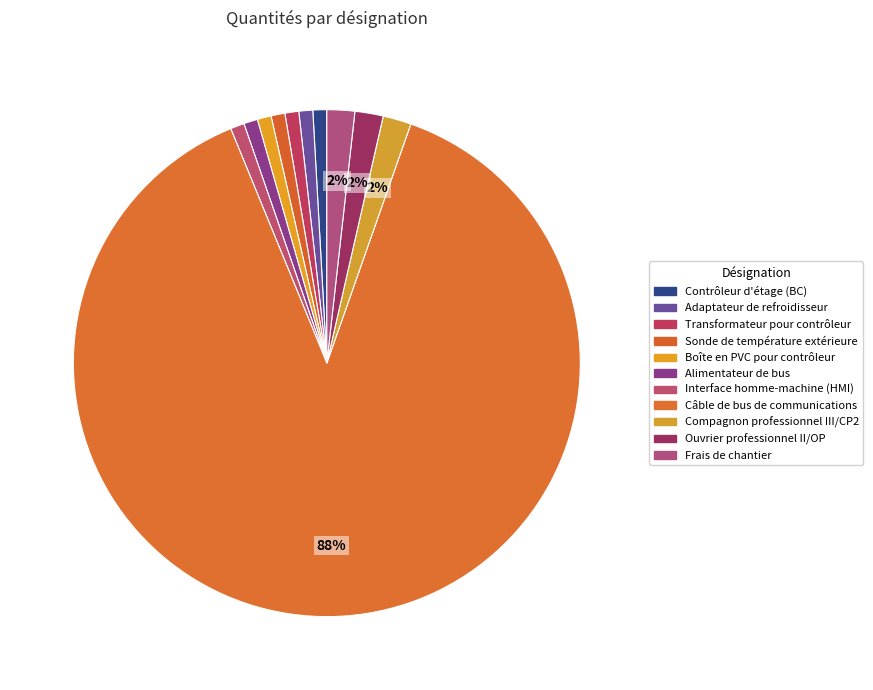

To the nearest percent, what percentage of the pie is Boîte en PVC pour contrôleur?

1%